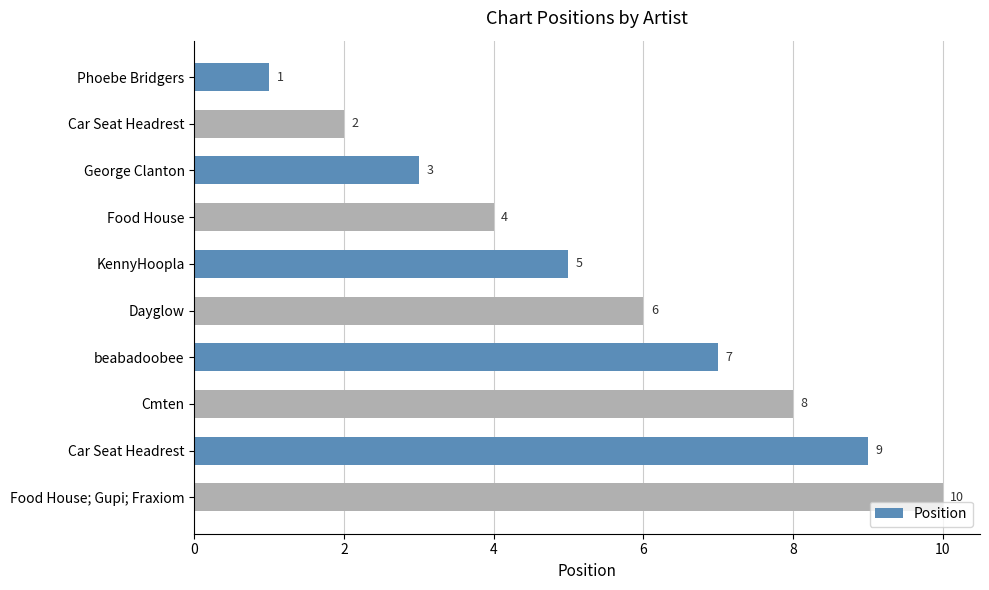

What is the difference between the maximum and minimum values?

9